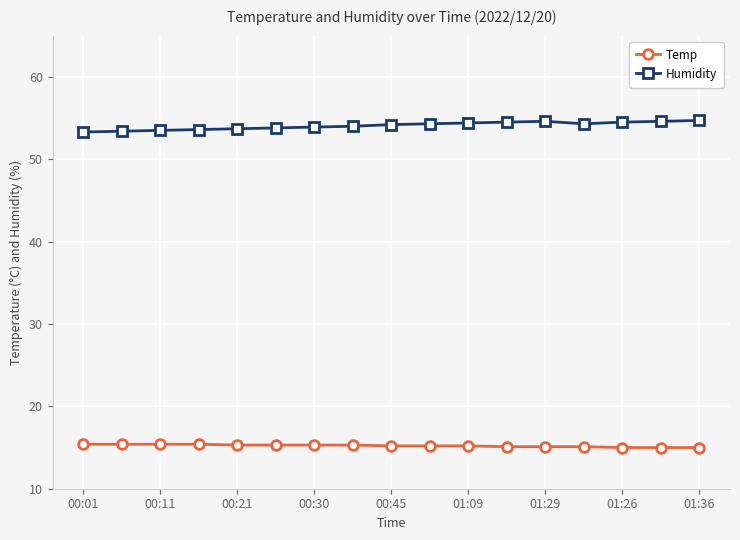

How many categories are shown in the chart?

17